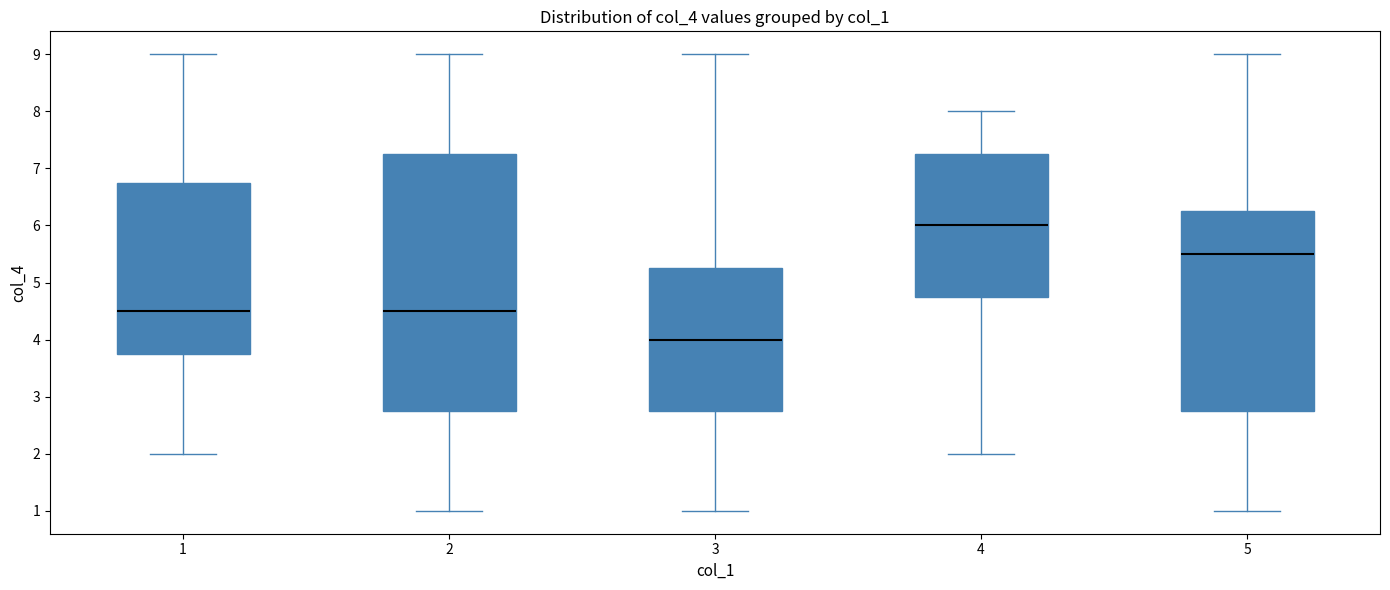

Which box's median line is the highest?

4